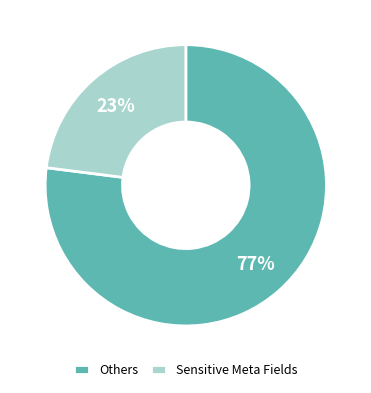

To the nearest percent, what is the average slice percentage?

50%